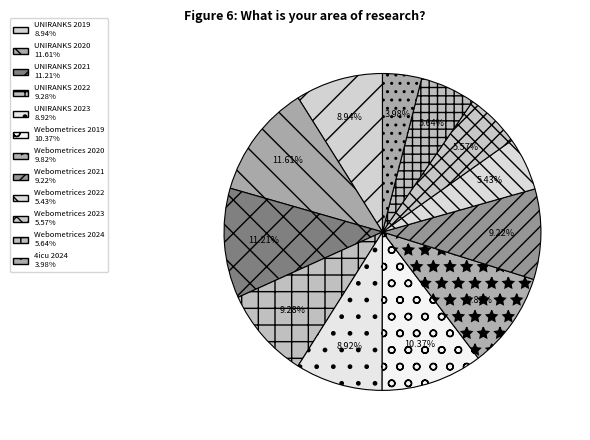

To the nearest percent, what portion does Webometrices 2024 represent?

6%